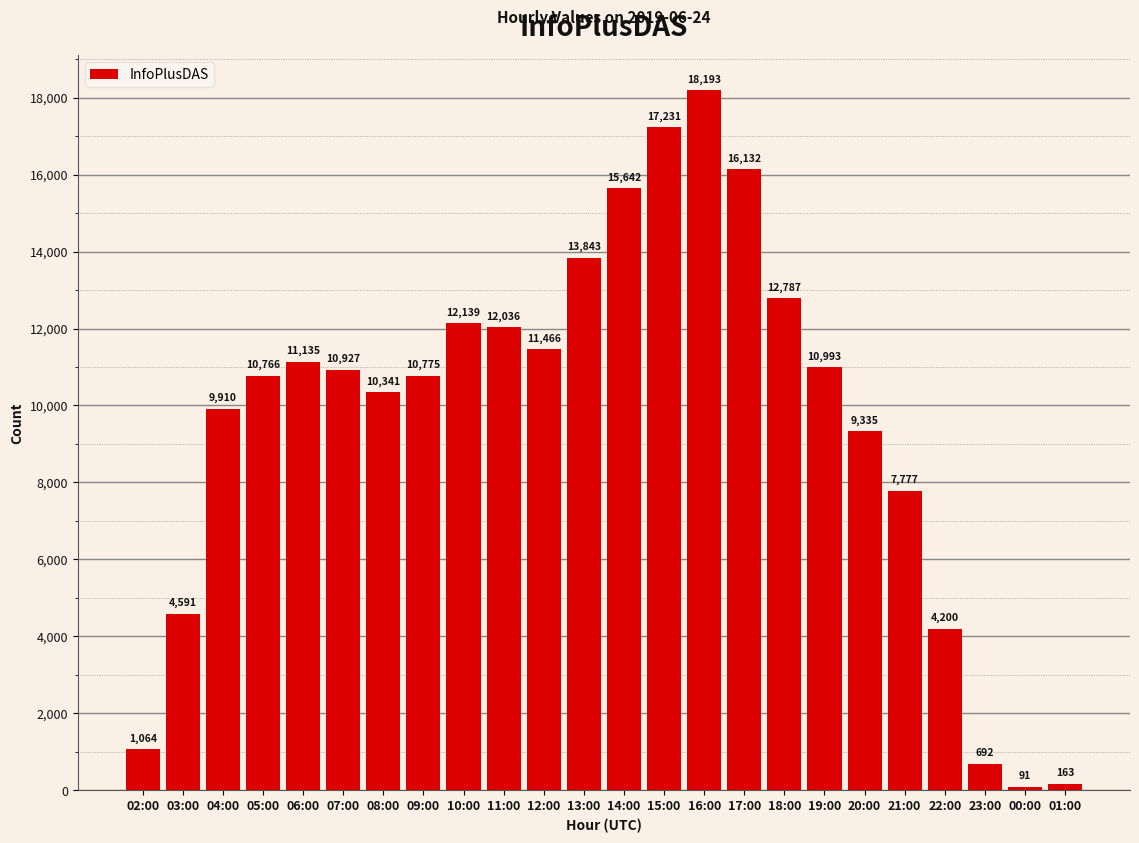

What is the smallest value displayed?

91